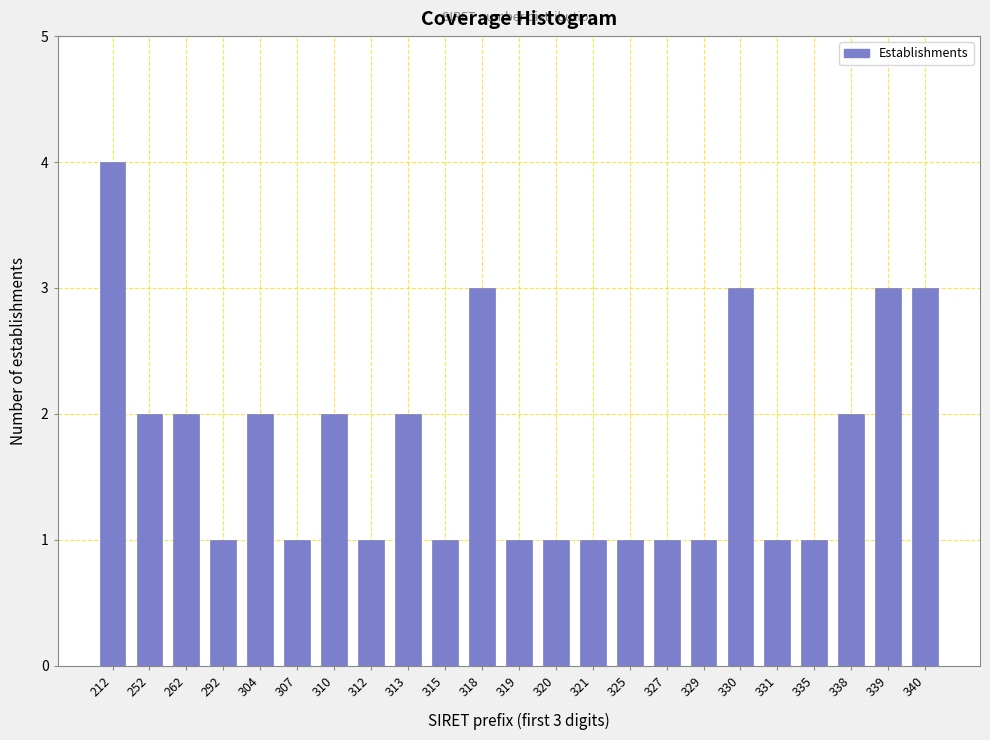

Reading left to right, list all the values displayed in this chart.

4	2	2	1	2	1	2	1	2	1	3	1	1	1	1	1	1	3	1	1	2	3	3